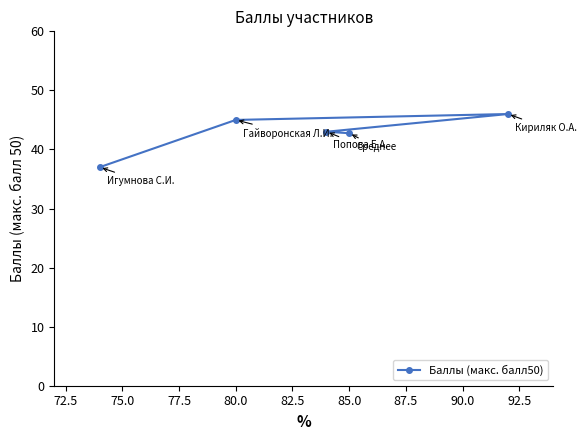

Between 80.0 and 85.0, which is larger?

80.0